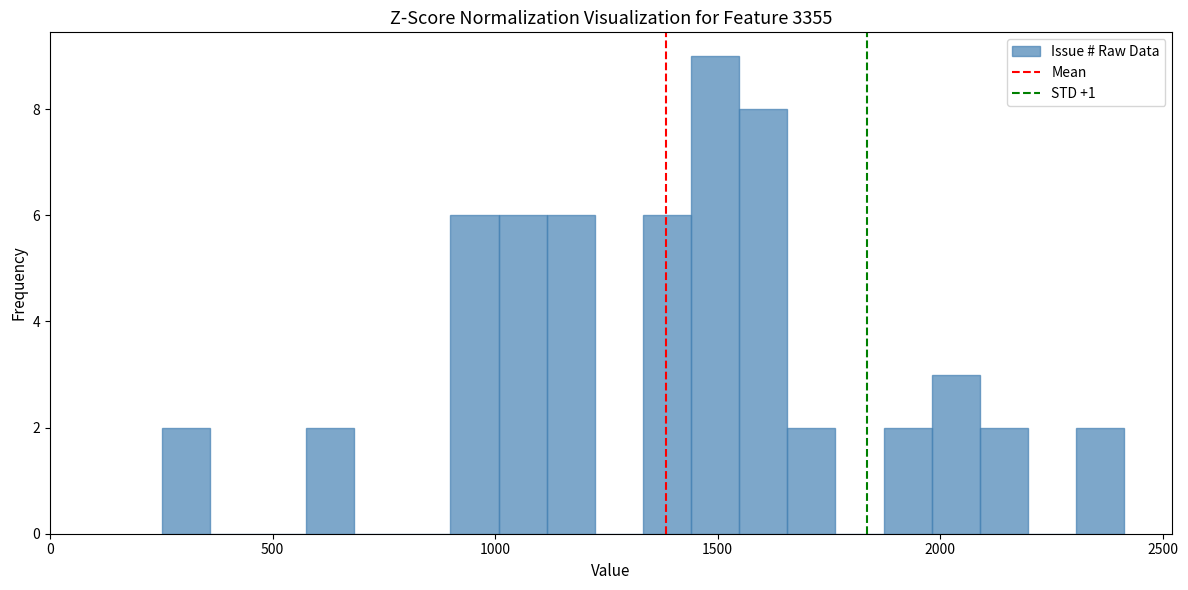

Read against the x-axis, roughly where is the centre of the tallest bar?

1500